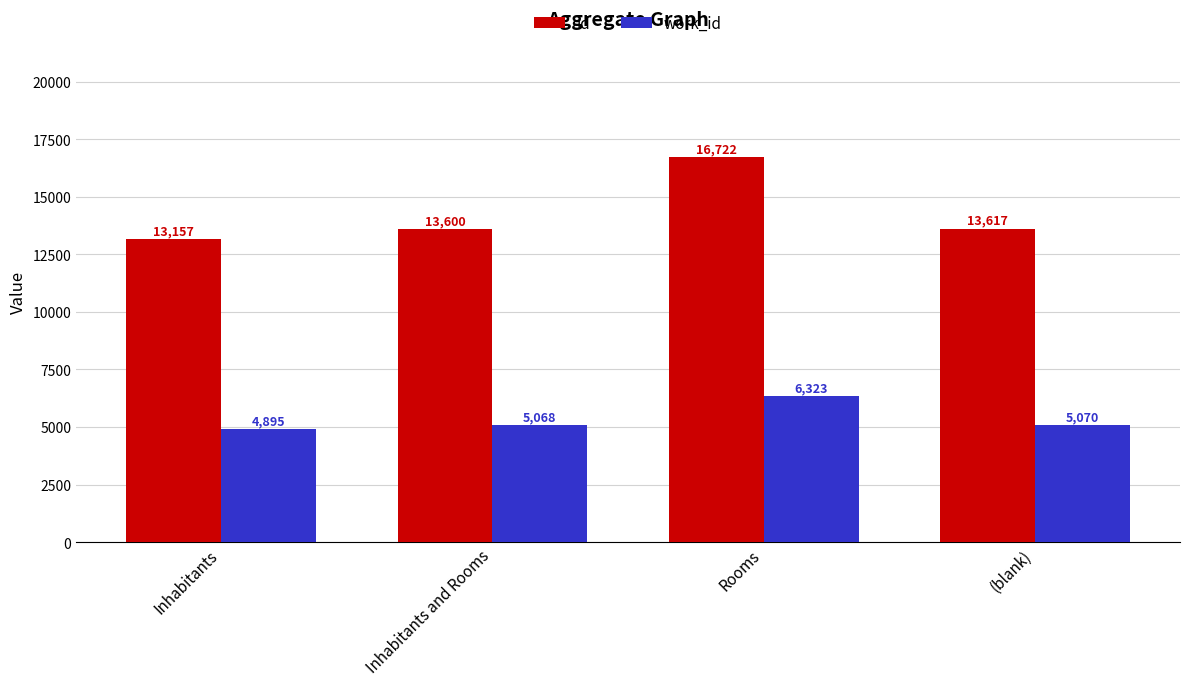

Rank the categories by id value from lowest to highest.

Inhabitants, Inhabitants and Rooms, (blank), Rooms